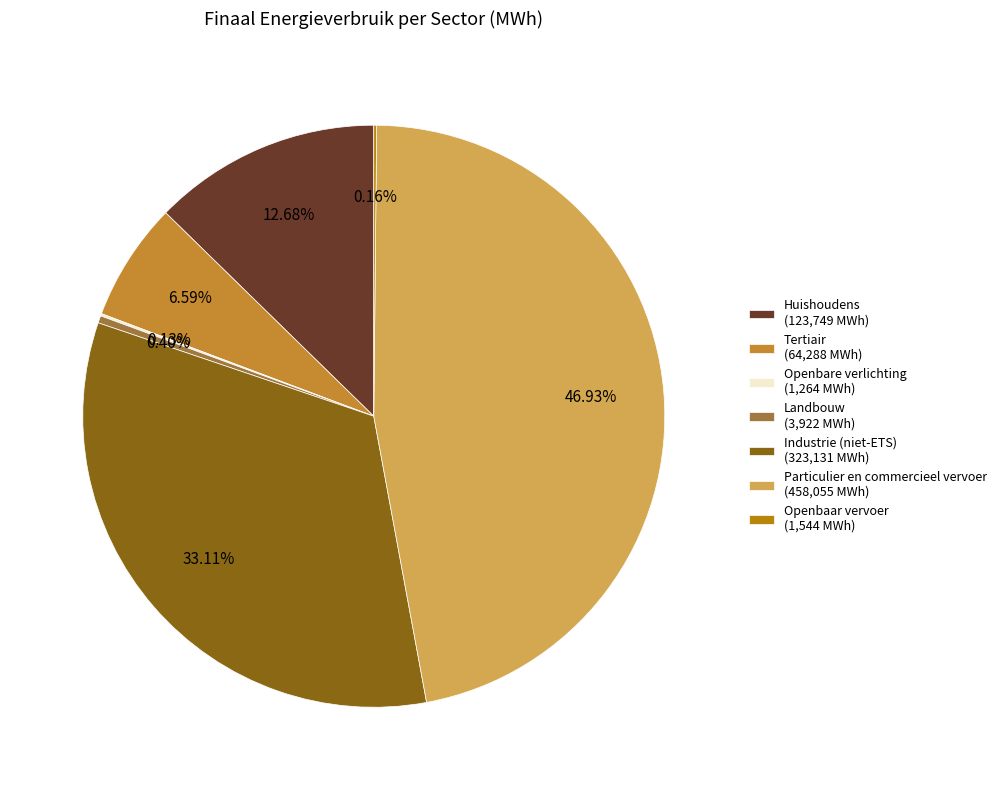

How many segments does this pie chart have?

7